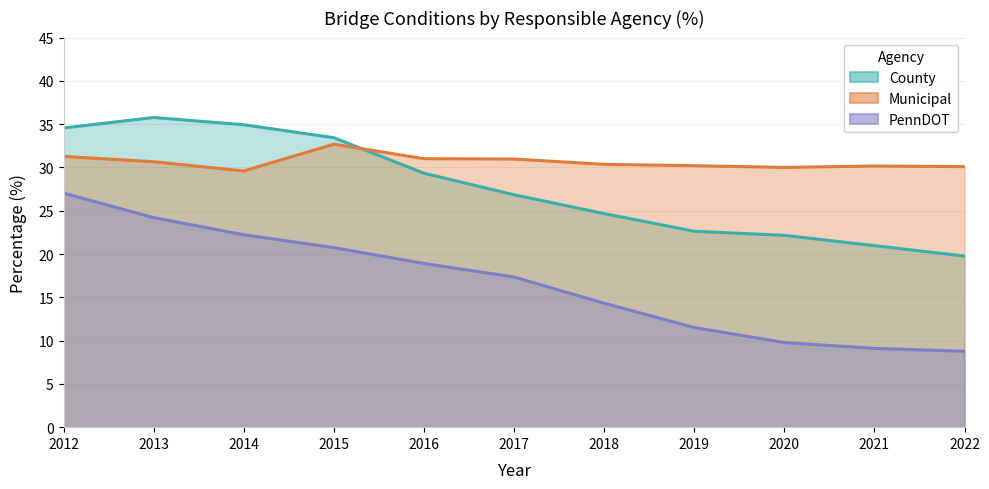

What is the difference between the second highest and second lowest values in the County series?

14.0